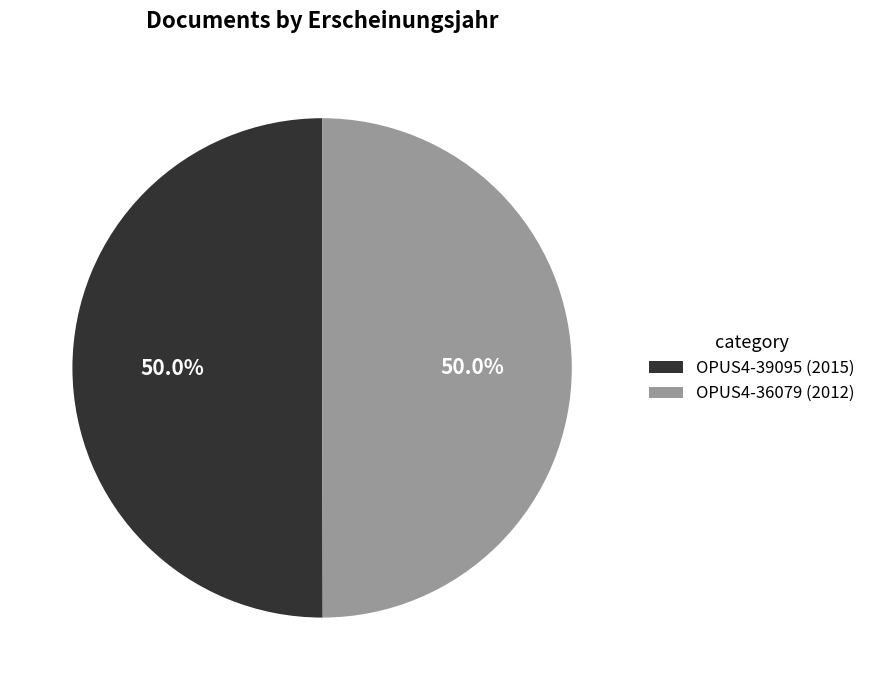

Combined, what portion of the pie is OPUS4-36079 (2012) and OPUS4-39095 (2015)?

100.0%